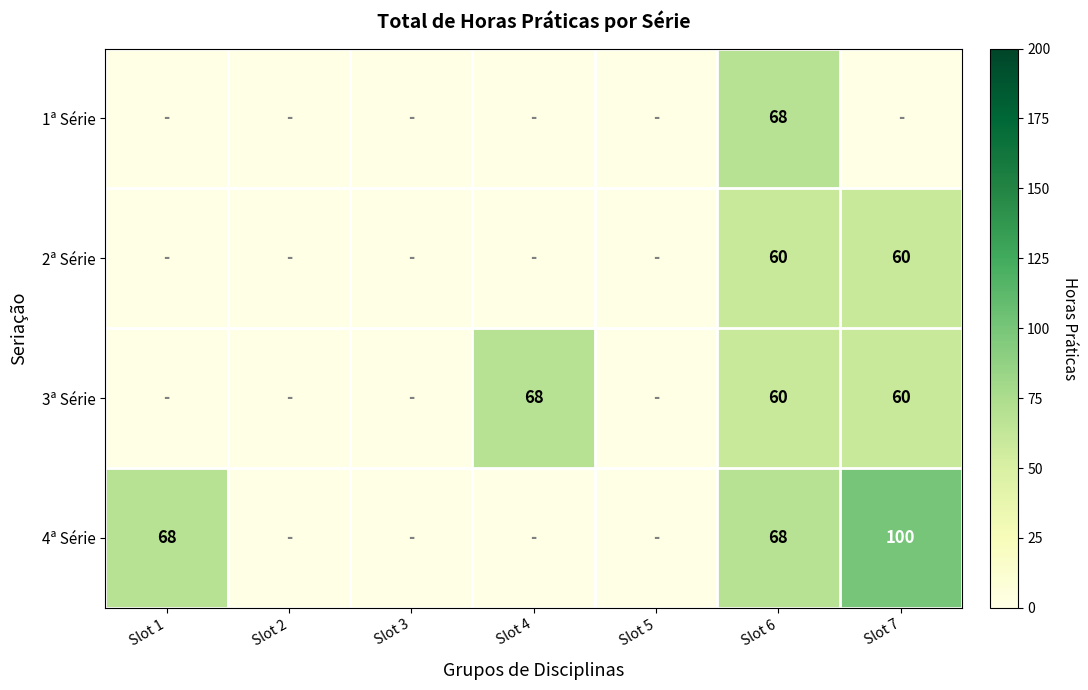

At how many categories does at least one series exceed 99?

1